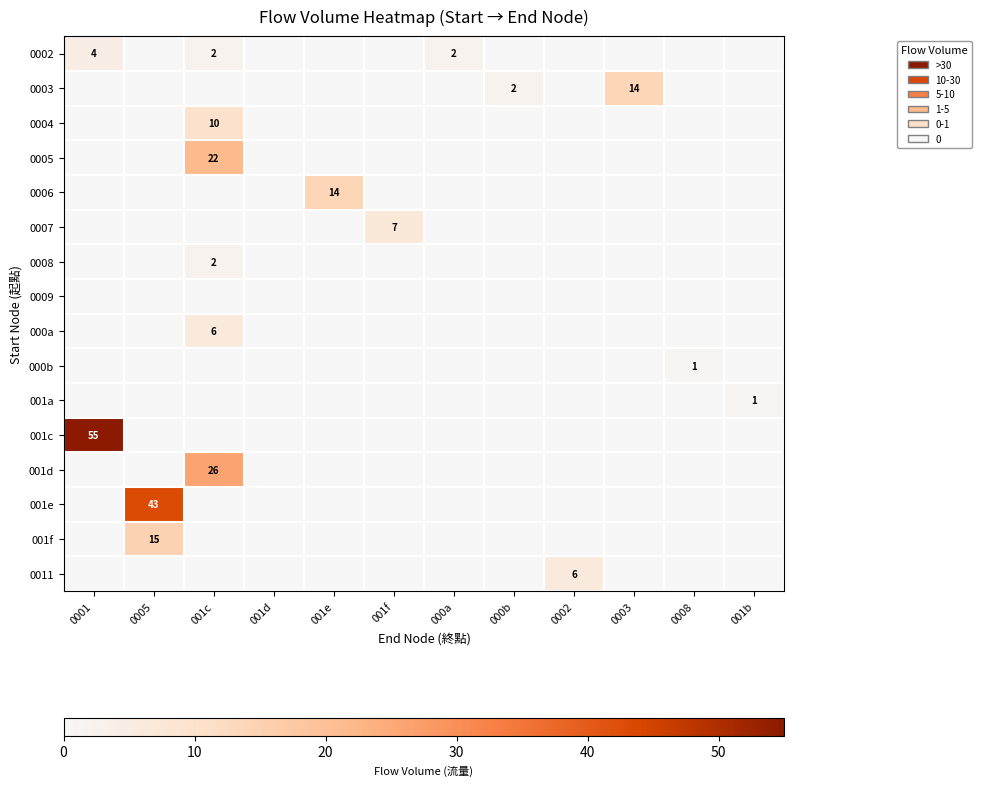

True or false: 0005 has a value of 22 at 001c.

True